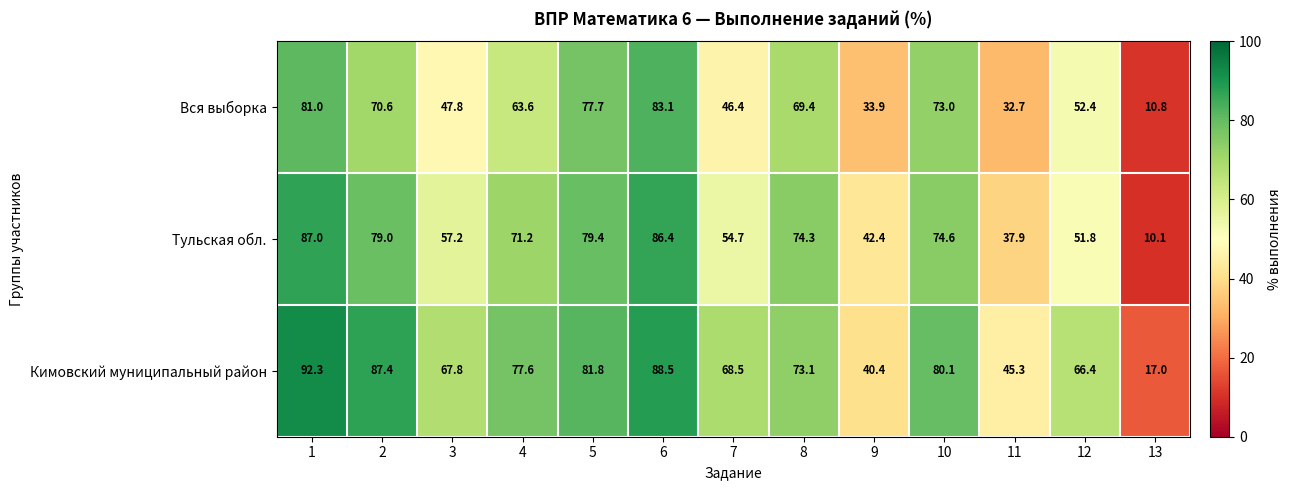

Count the number of data series in this chart.

3